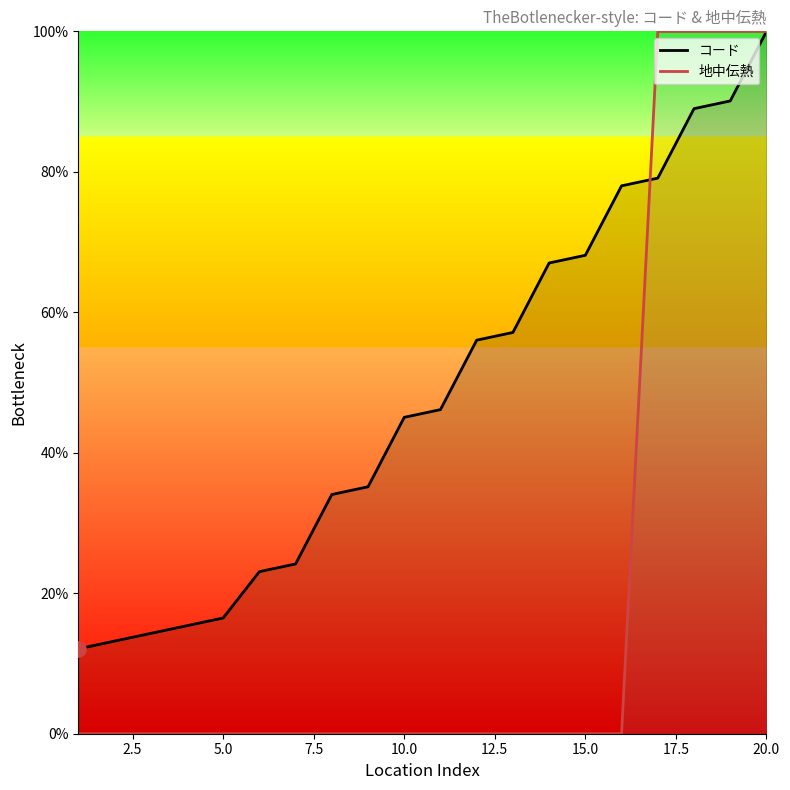

Which series reaches the maximum Y coordinate?

コード